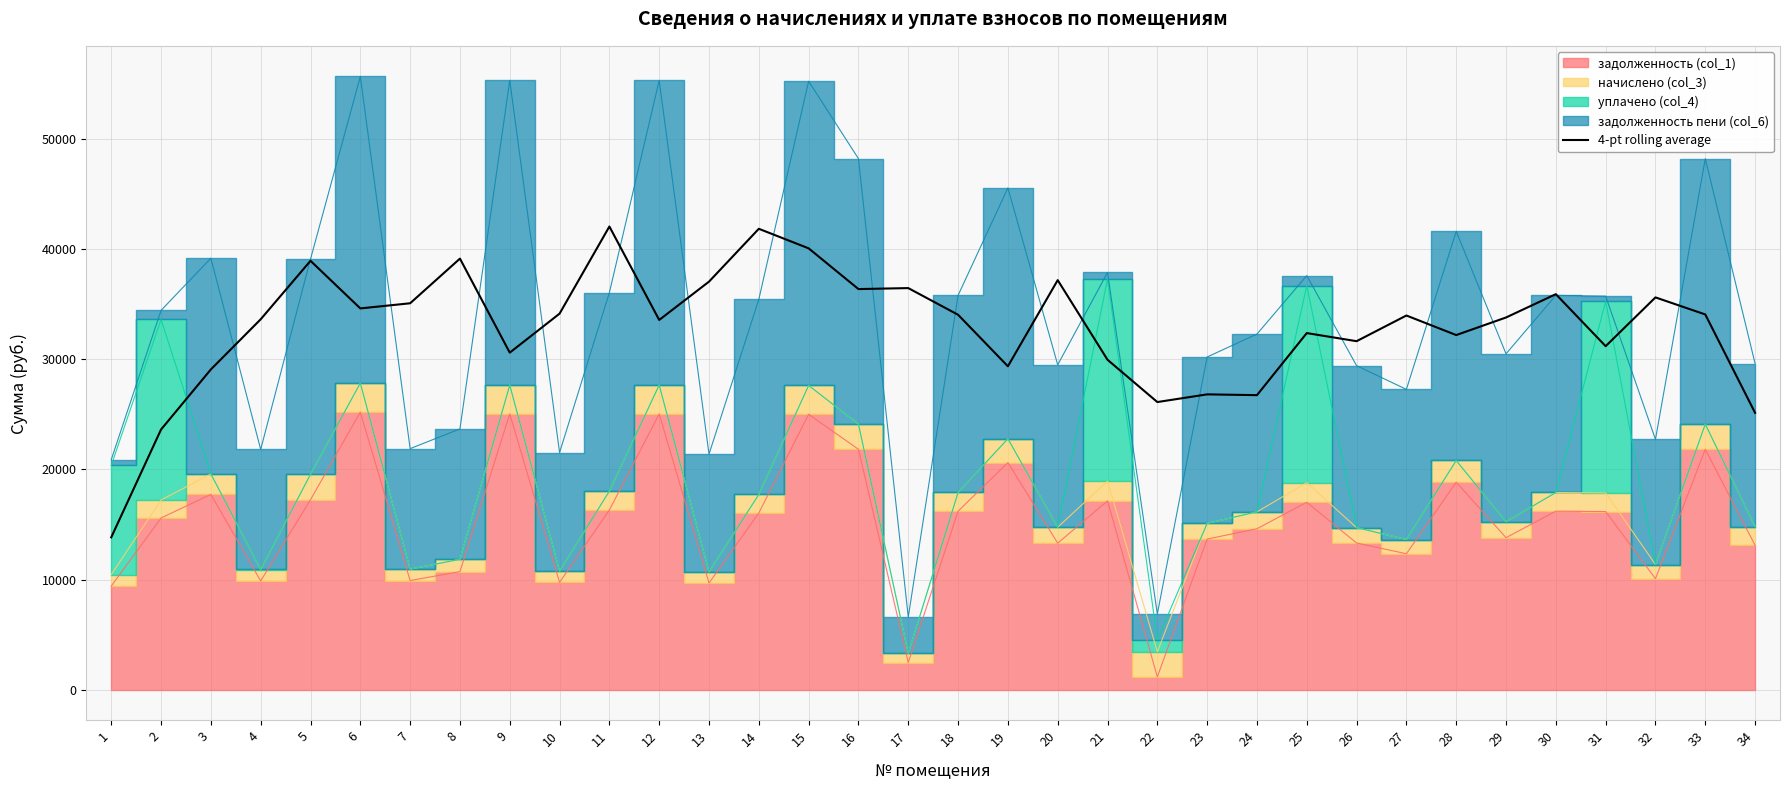

What is the lowest value of the 4-pt rolling average series?

13835.3